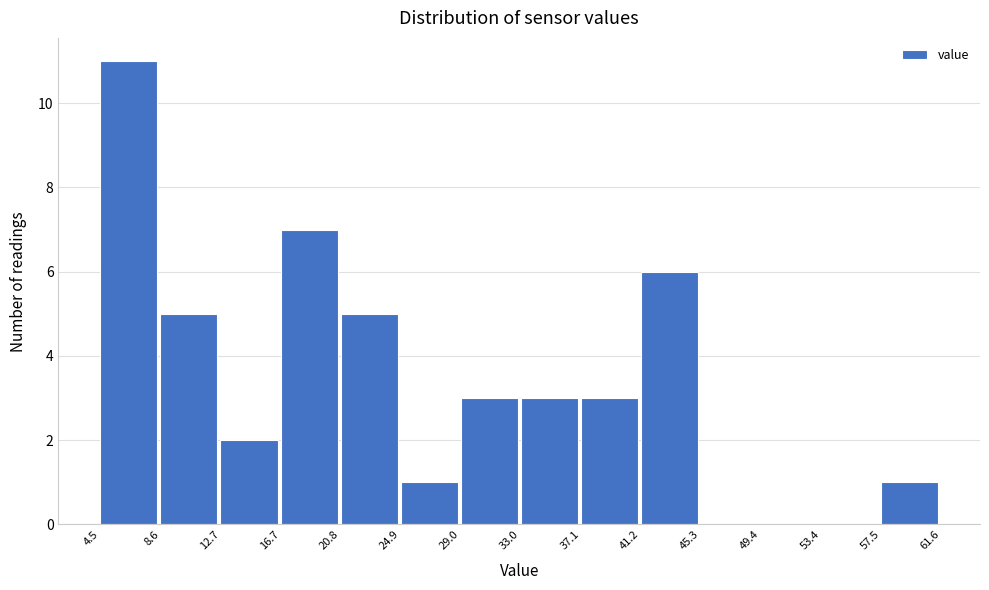

Which range on the x-axis has the tallest bar?

4.5 to 8.6